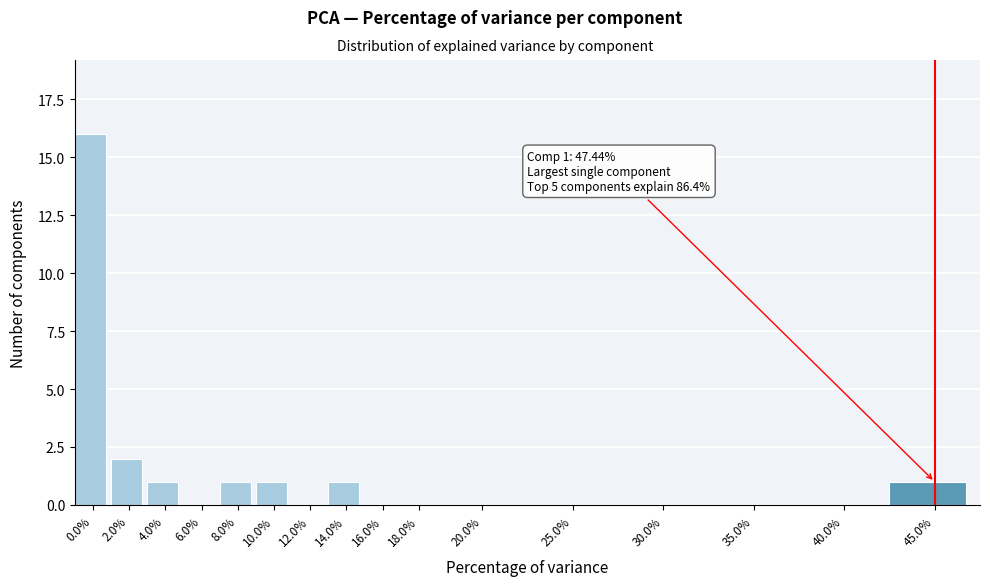

Reading right to left, list all the values displayed in this chart.

45.0%=1	40.0%=0	35.0%=0	30.0%=0	25.0%=0	20.0%=0	18.0%=0	16.0%=0	14.0%=1	12.0%=0	10.0%=1	8.0%=1	6.0%=0	4.0%=1	2.0%=2	0.0%=16